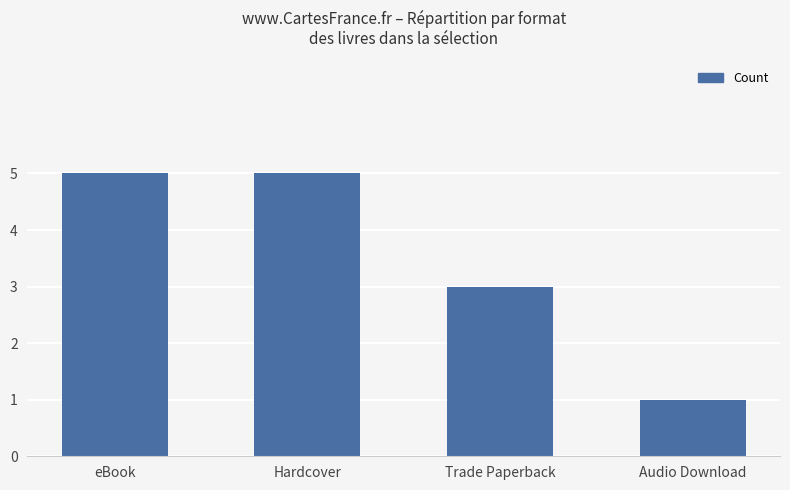

True or false: the data shows 1 at Trade Paperback.

False